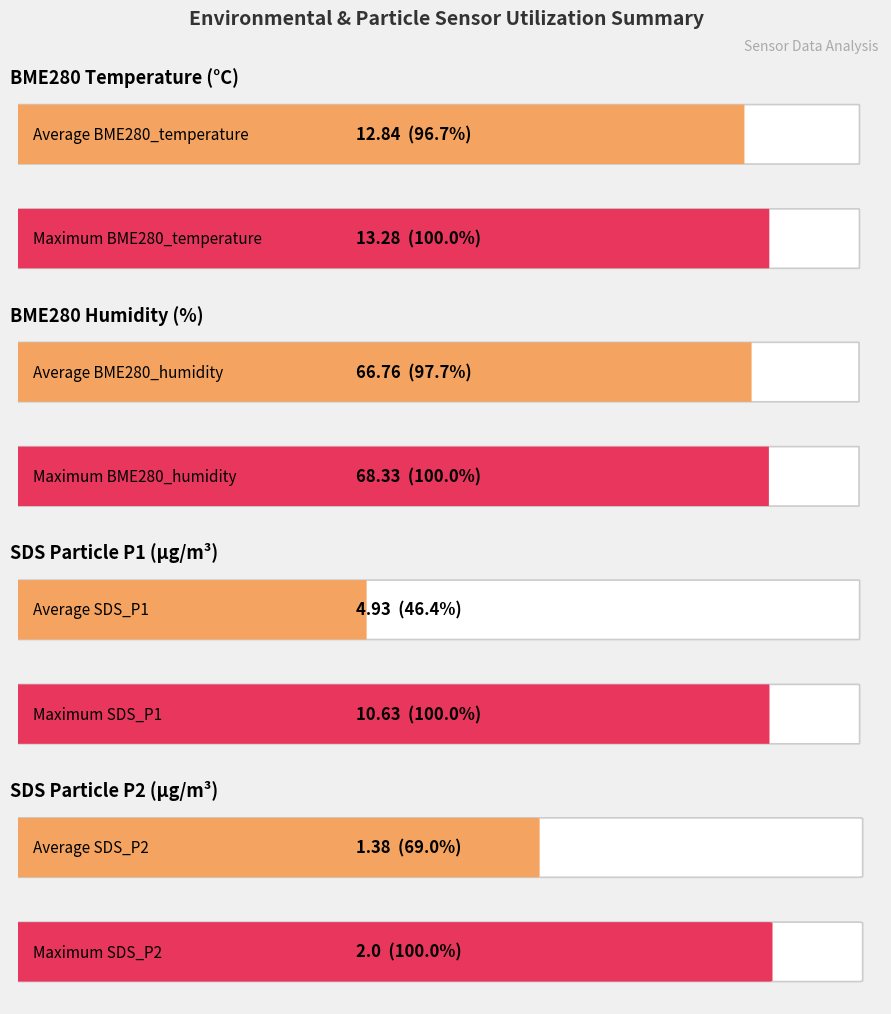

Rank the series at 20 from highest to lowest value.

BME280_humidity, BME280_temperature, SDS_P1, SDS_P2